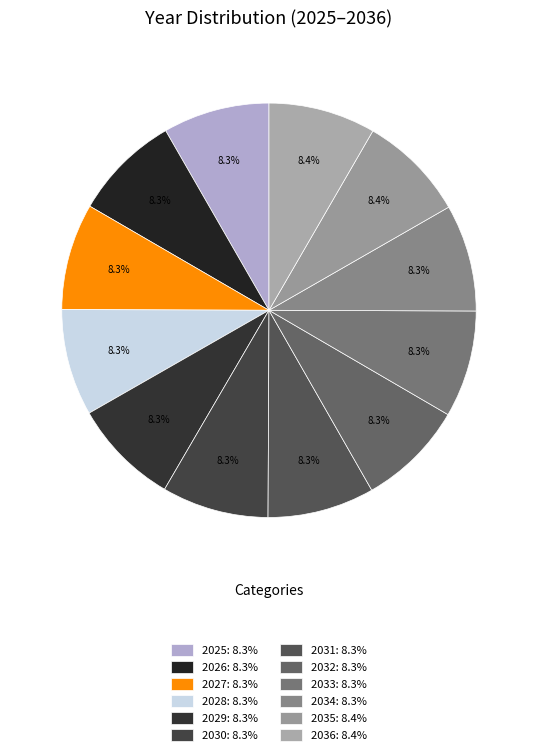

To the nearest percent, what is the combined percentage of 2035 and 2030?

17%